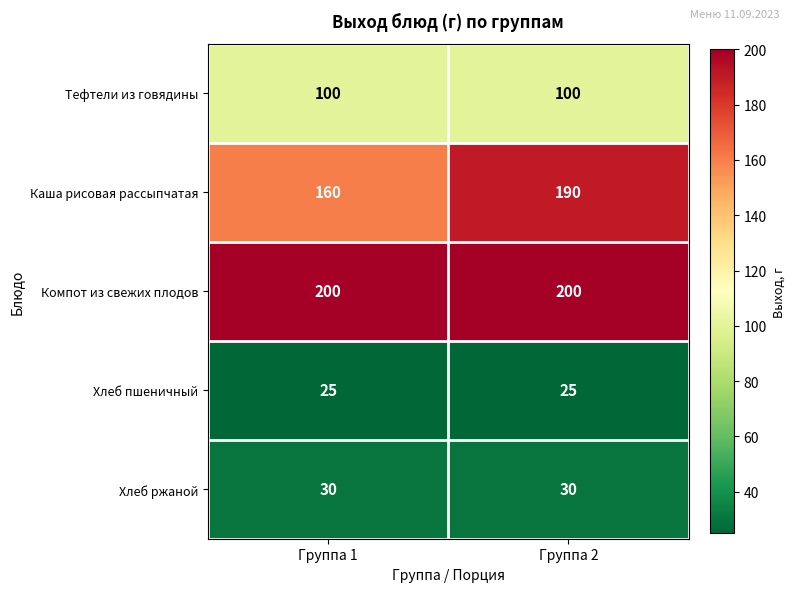

What is the smallest value displayed?

25